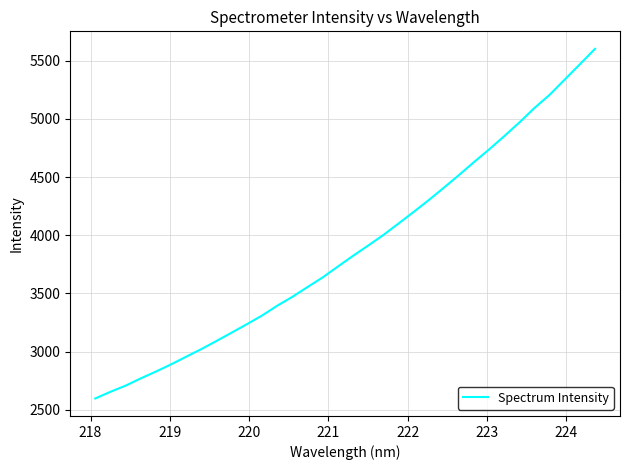

What is the difference between the maximum and minimum values?

3005.4